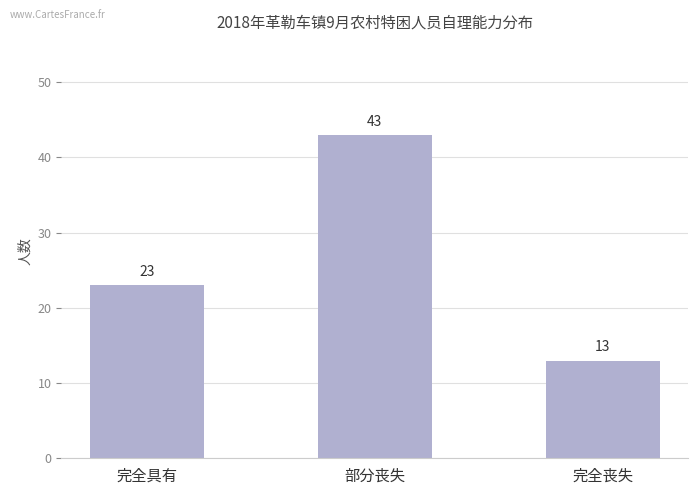

Read the value at 部分丧失, to the nearest 5.

45